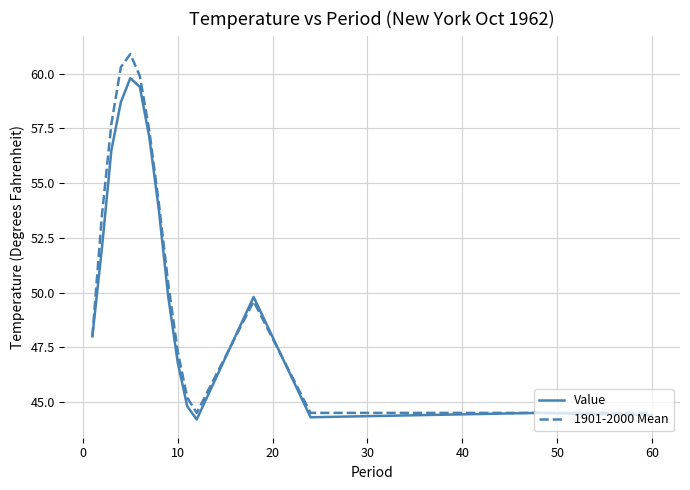

List the series in order of their peak value, highest first.

1901-2000 Mean, Value